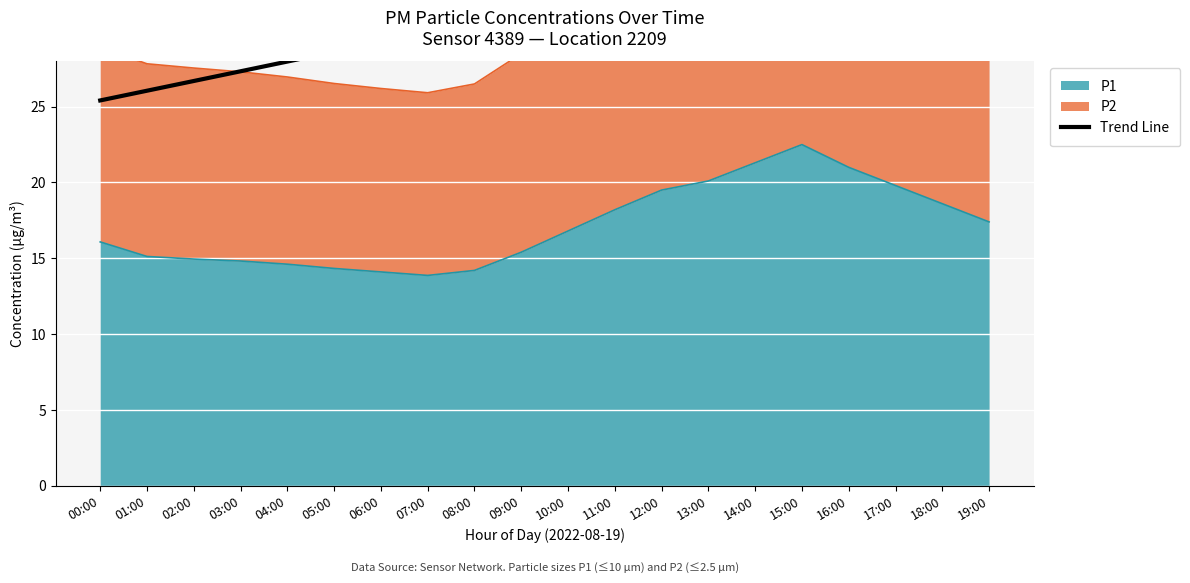

The value of P1 at 00:00 is 16.1. True or false?

True